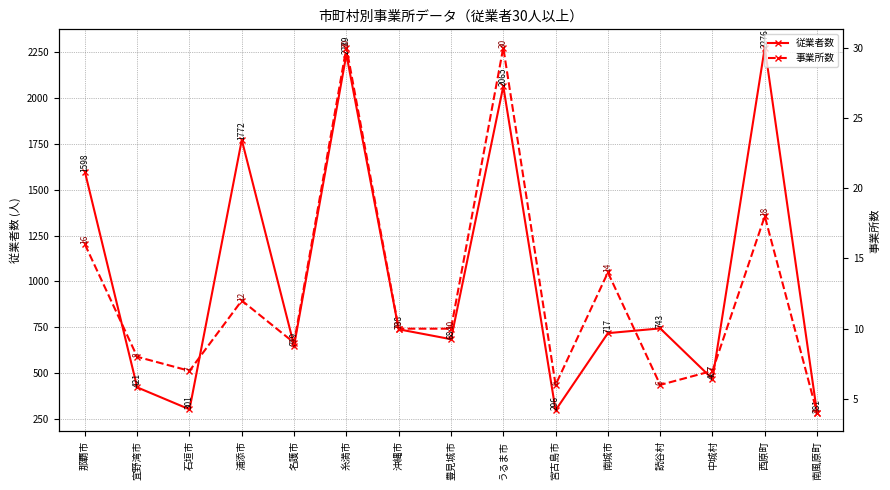

Reading right to left, extract all data points from this chart.

従業者数: 281	2276	467	743	717	296	2065	684	738	2239	649	1772	301	421	1598
事業所数: 4	18	7	6	14	6	30	10	10	30	9	12	7	8	16